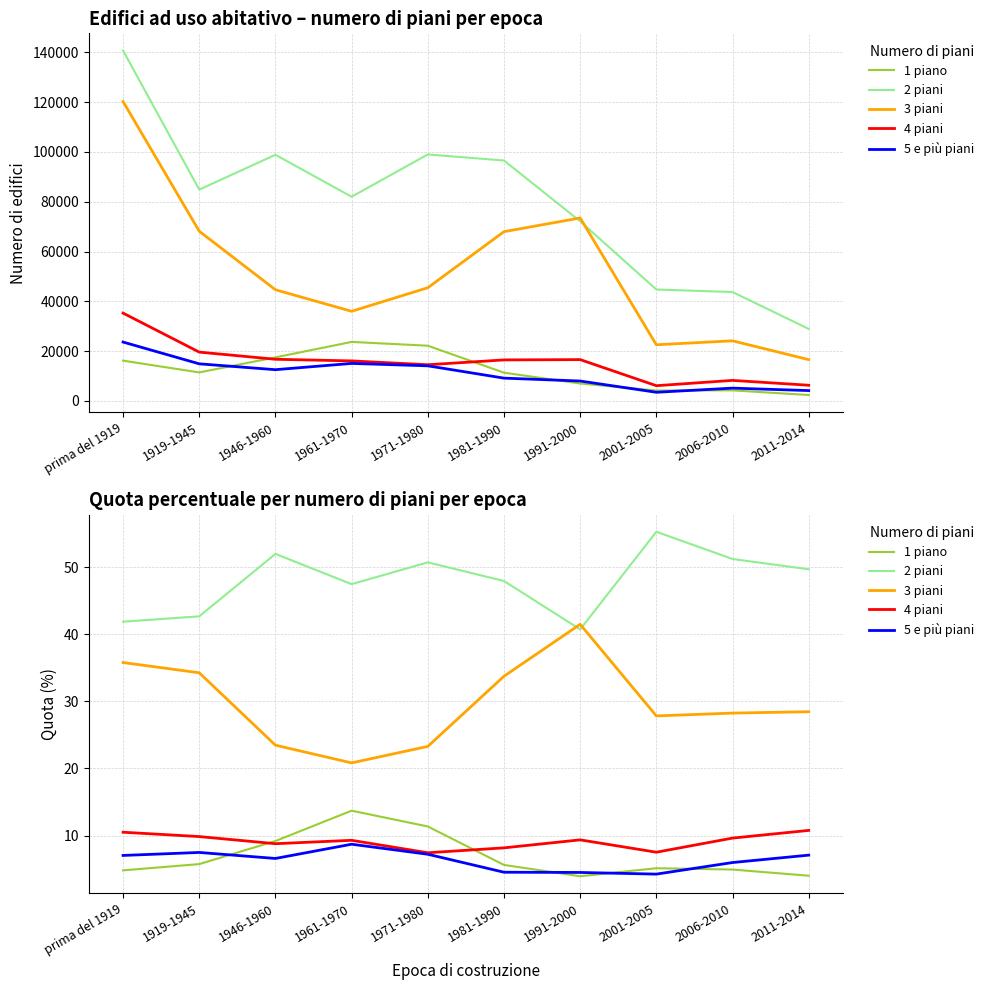

At which label is 4 piani closest to 9?

1946-1960